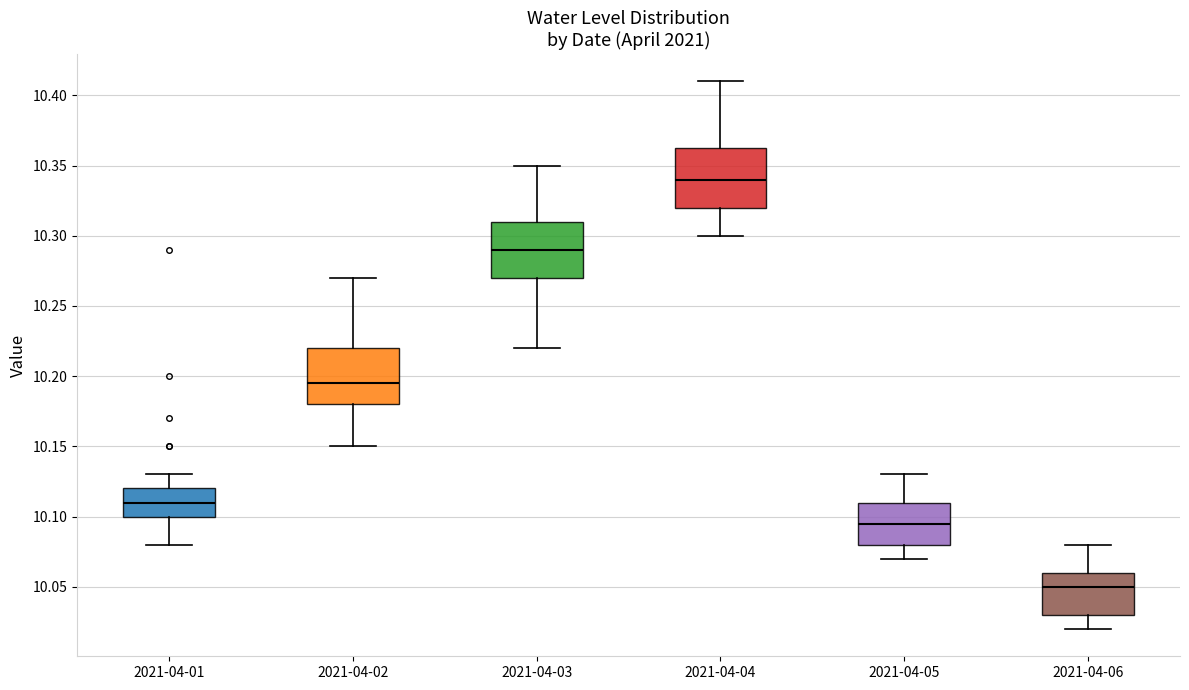

Which box has the lowest median line?

2021-04-06